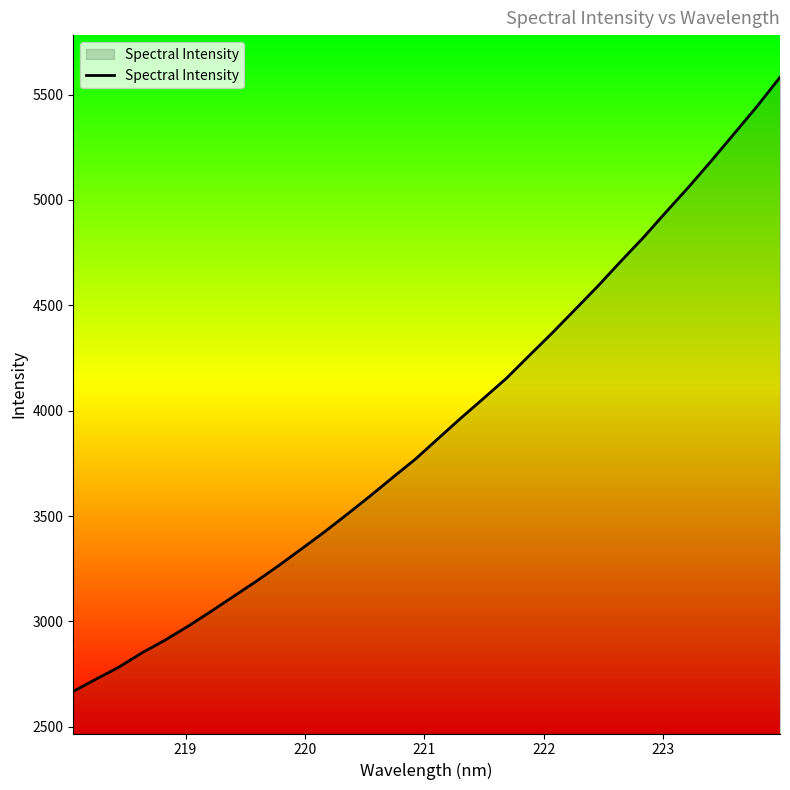

What is the difference between the maximum and minimum values?

2913.8